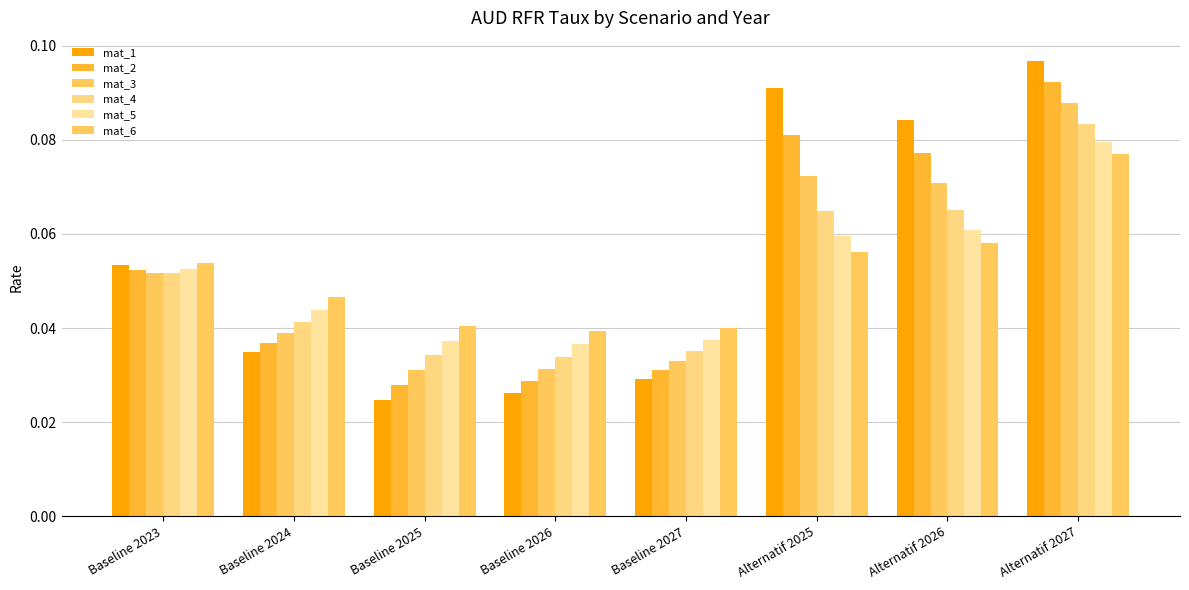

How many groups of bars are there?

8